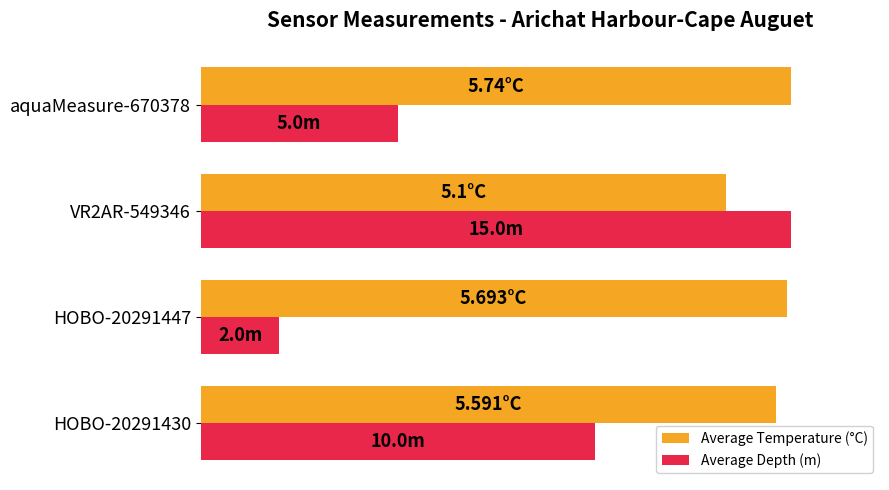

What are all the series names shown in the legend?

Average Temperature (°C), Average Depth (m)